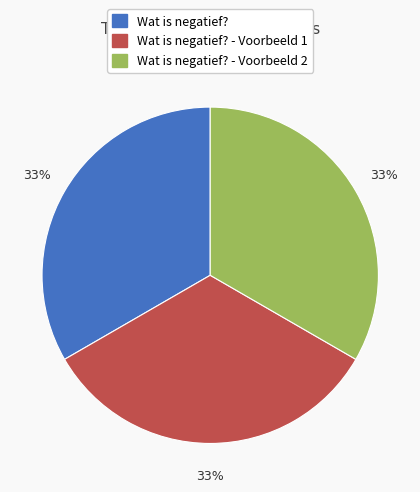

To the nearest percent, what percentage of the pie is Wat is negatief? - Voorbeeld 2?

33%